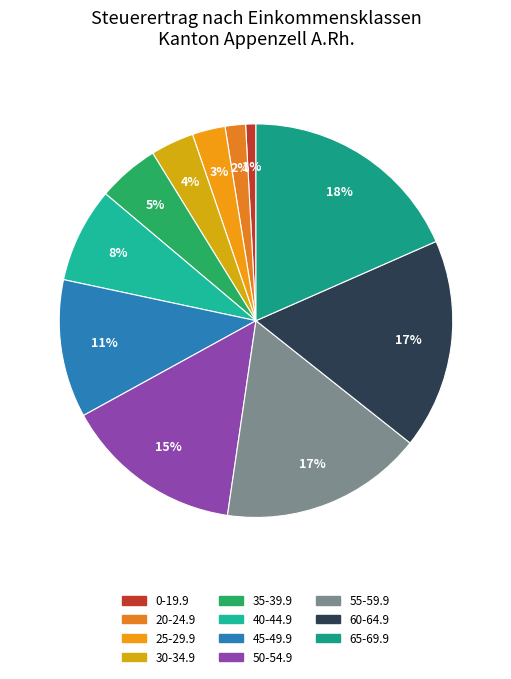

True or false: 55-59.9 accounts for 23% of the total.

False